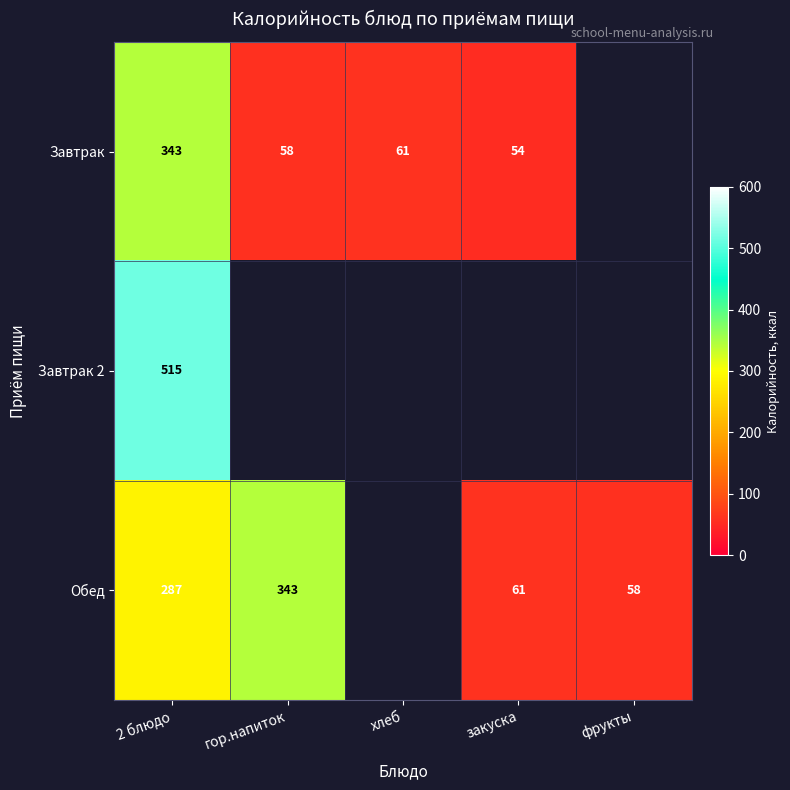

The Завтрак 2 series shows 241 at 2 блюдо. True or false?

False